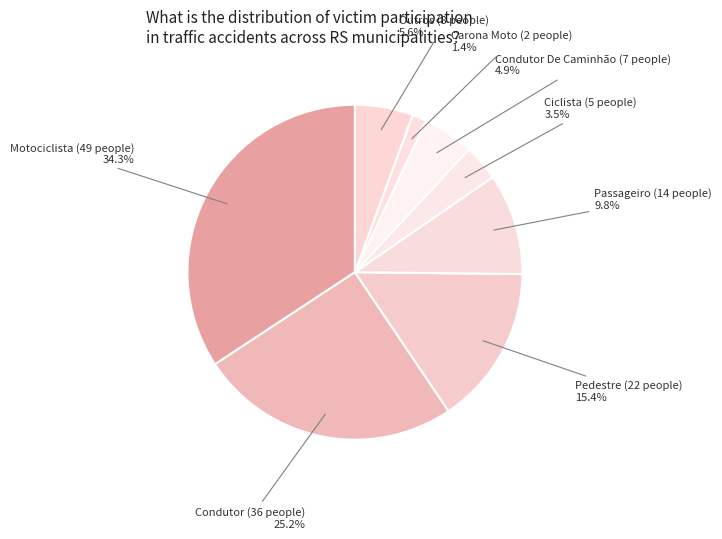

How many segments does this pie chart have?

8